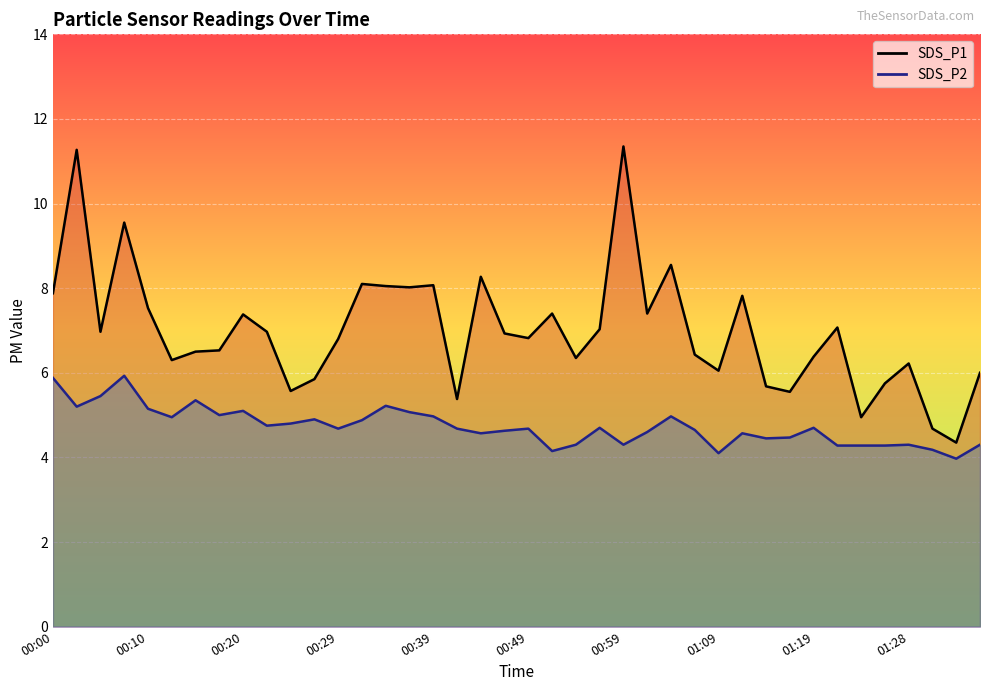

Is the value of SDS_P2 at 18 greater than the value of SDS_P1 at 25?

No